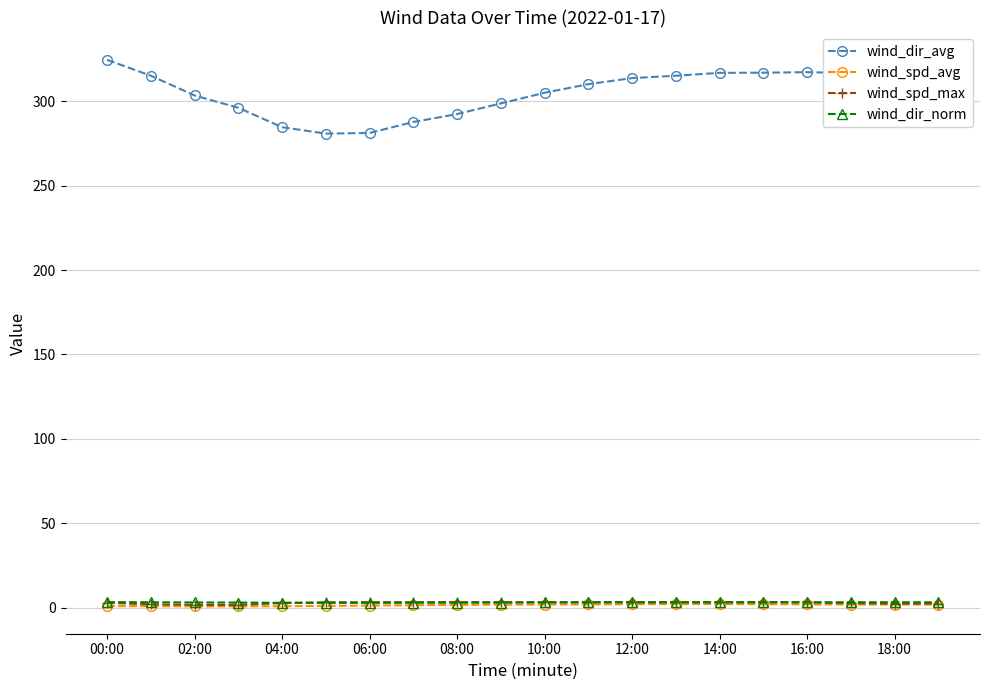

True or false: wind_dir_avg and wind_spd_avg cross at least once.

False